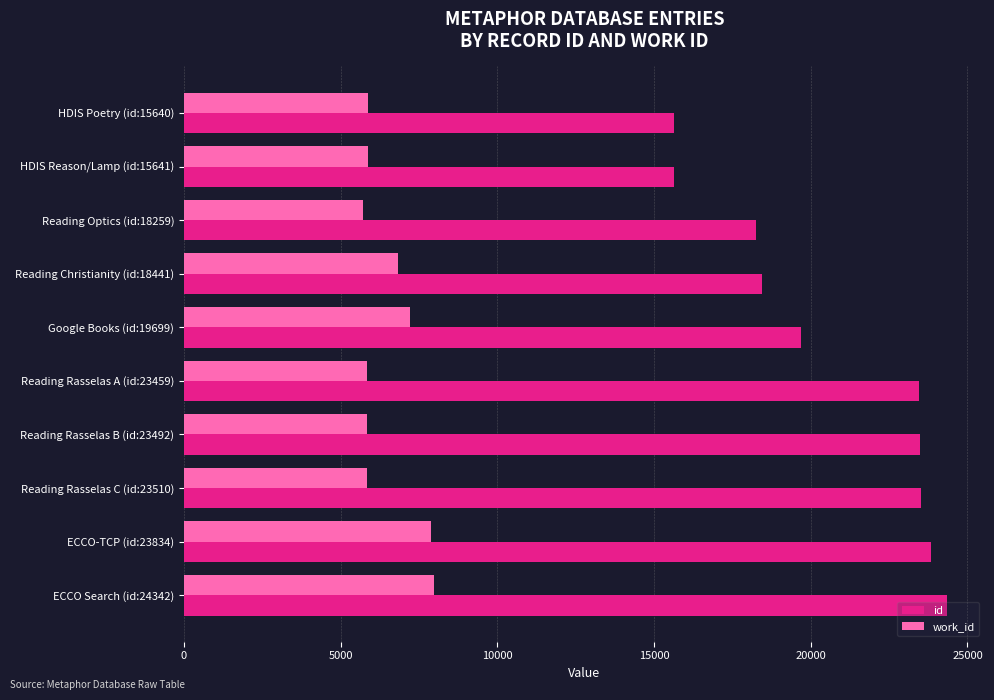

Which series has the widest spread of values?

id